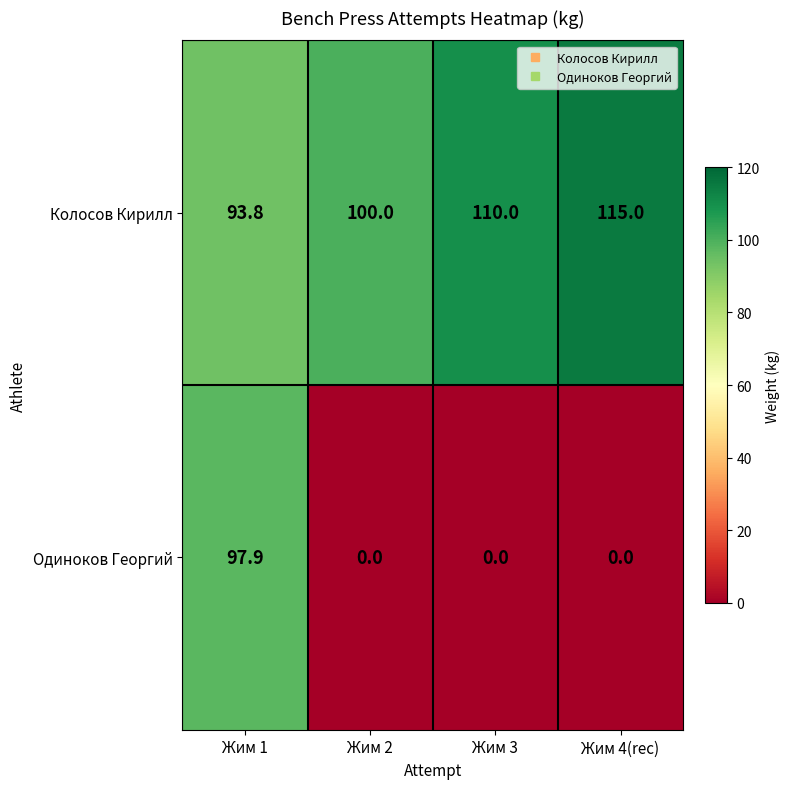

What is the sum of the Колосов Кирилл values at Жим 2 and Жим 3?

210.0